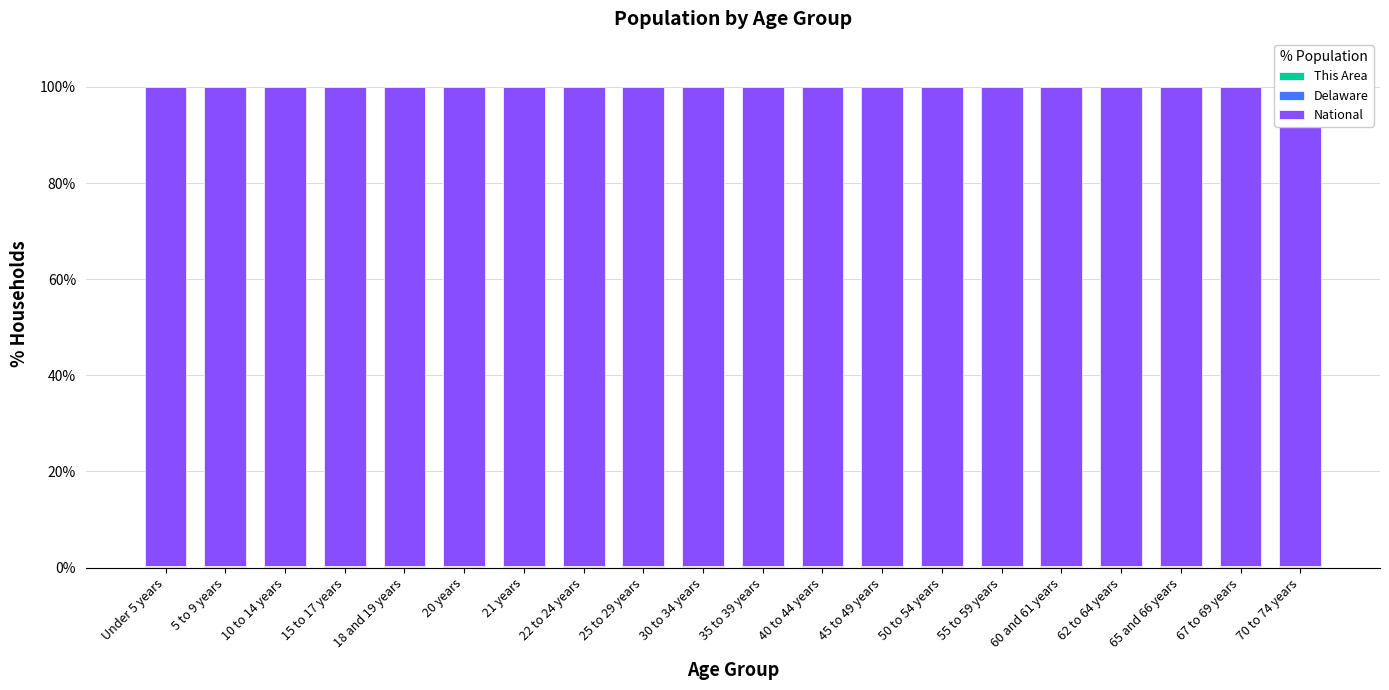

What is the sum of the Delaware values at 18 and 19 years and 35 to 39 years?

0.6